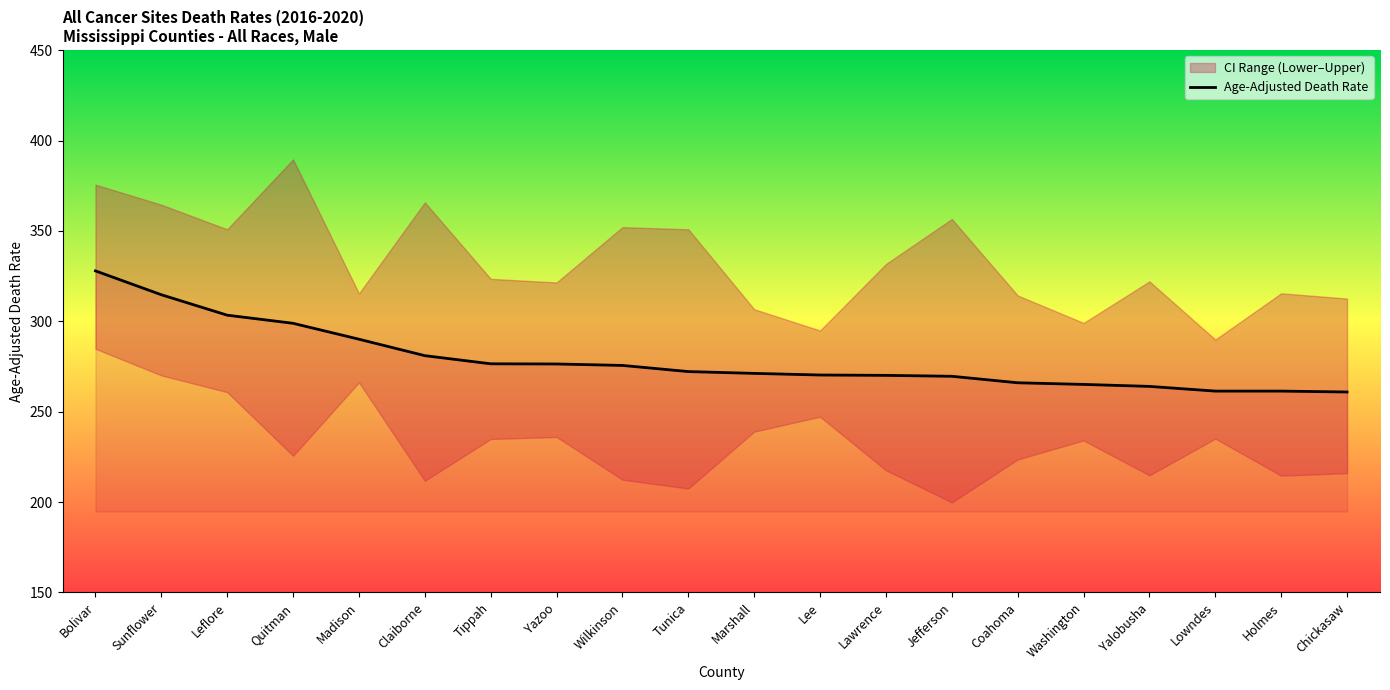

What is the value of the 15th point from the left?

266.0